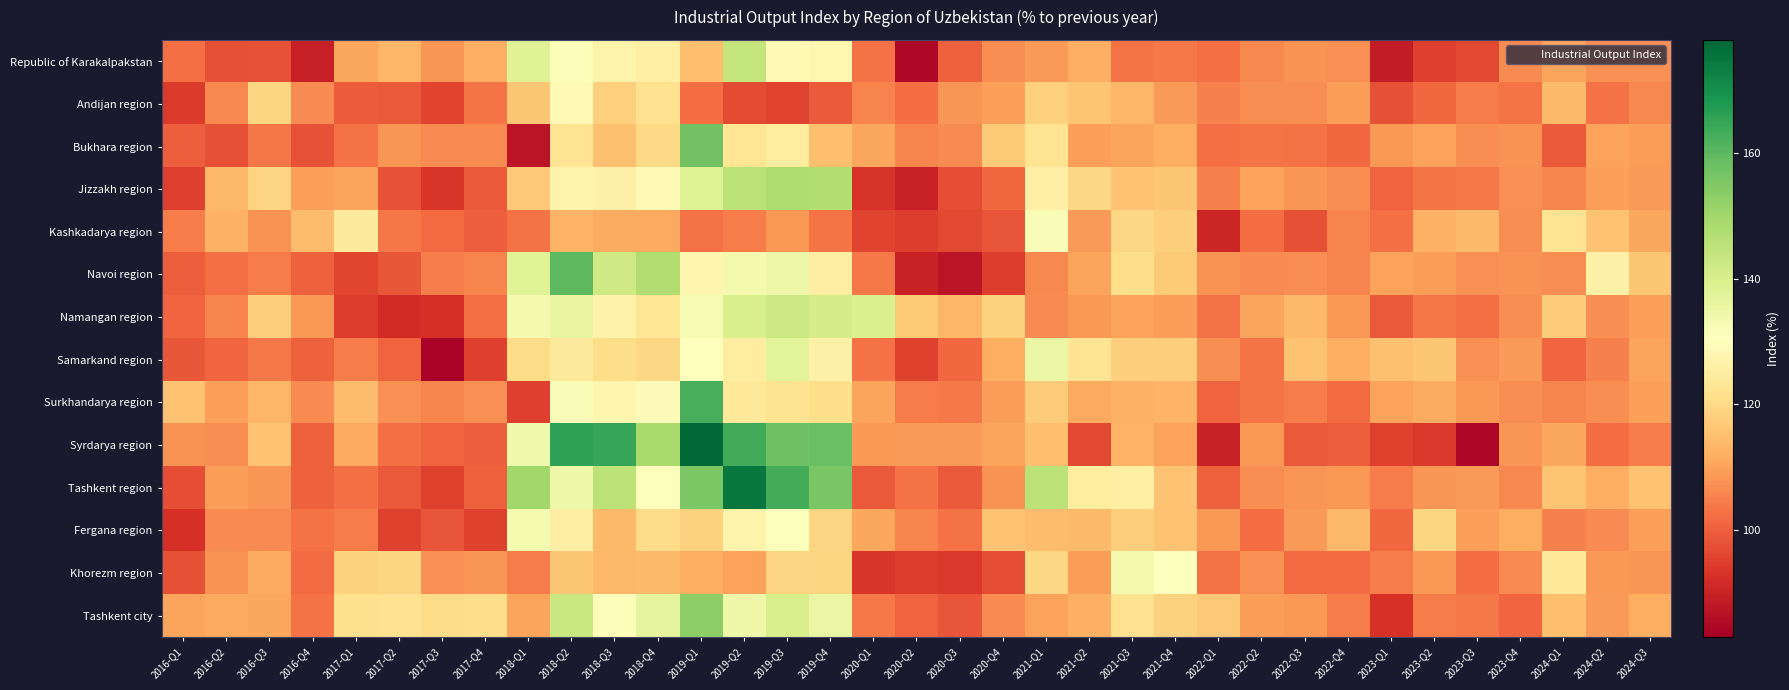

Reading right to left, what are all the values shown in this chart?

Republic of Karakalpakstan: 2024-Q3=107.2	2024-Q2=107.4	2024-Q1=110.4	2023-Q4=106.5	2023-Q3=96.6	2023-Q2=95.1	2023-Q1=88.6	2022-Q4=107.3	2022-Q3=107.5	2022-Q2=106.3	2022-Q1=102.4	2021-Q4=103.8	2021-Q3=103.4	2021-Q2=112.2	2021-Q1=108.9	2020-Q4=107.0	2020-Q3=100.3	2020-Q2=85.0	2020-Q1=102.9	2019-Q4=128.0	2019-Q3=128.9	2019-Q2=143.9	2019-Q1=114.7	2018-Q4=125.8	2018-Q3=127.1	2018-Q2=131.4	2018-Q1=138.2	2017-Q4=112.3	2017-Q3=108.2	2017-Q2=113.3	2017-Q1=110.5	2016-Q4=89.4	2016-Q3=97.9	2016-Q2=97.6	2016-Q1=102.4
Andijan region: 2024-Q3=106.1	2024-Q2=102.9	2024-Q1=114.0	2023-Q4=103.2	2023-Q3=104.4	2023-Q2=101.4	2023-Q1=97.8	2022-Q4=109.2	2022-Q3=107.1	2022-Q2=107.1	2022-Q1=105.1	2021-Q4=108.7	2021-Q3=113.2	2021-Q2=115.8	2021-Q1=118.1	2020-Q4=109.5	2020-Q3=108.1	2020-Q2=102.1	2020-Q1=105.3	2019-Q4=99.3	2019-Q3=95.7	2019-Q2=97.1	2019-Q1=102.1	2018-Q4=121.8	2018-Q3=118.1	2018-Q2=128.8	2018-Q1=116.2	2017-Q4=103.1	2017-Q3=95.7	2017-Q2=99.2	2017-Q1=99.5	2016-Q4=106.4	2016-Q3=119.2	2016-Q2=106.2	2016-Q1=94.4
Bukhara region: 2024-Q3=109.3	2024-Q2=109.8	2024-Q1=99.1	2023-Q4=107.5	2023-Q3=106.9	2023-Q2=110.0	2023-Q1=108.3	2022-Q4=101.5	2022-Q3=102.7	2022-Q2=103.4	2022-Q1=102.5	2021-Q4=111.8	2021-Q3=110.4	2021-Q2=109.7	2021-Q1=122.4	2020-Q4=117.0	2020-Q3=106.5	2020-Q2=105.6	2020-Q1=110.6	2019-Q4=114.9	2019-Q3=124.6	2019-Q2=122.9	2019-Q1=157.1	2018-Q4=119.8	2018-Q3=115.1	2018-Q2=122.7	2018-Q1=87.4	2017-Q4=106.4	2017-Q3=106.4	2017-Q2=108.0	2017-Q1=103.0	2016-Q4=98.2	2016-Q3=103.6	2016-Q2=97.8	2016-Q1=99.9
Jizzakh region: 2024-Q3=108.8	2024-Q2=109.5	2024-Q1=105.7	2023-Q4=107.2	2023-Q3=103.9	2023-Q2=103.2	2023-Q1=100.7	2022-Q4=107.0	2022-Q3=108.1	2022-Q2=109.8	2022-Q1=105.1	2021-Q4=116.2	2021-Q3=115.4	2021-Q2=119.5	2021-Q1=125.8	2020-Q4=101.5	2020-Q3=97.2	2020-Q2=90.0	2020-Q1=93.2	2019-Q4=146.9	2019-Q3=147.7	2019-Q2=145.6	2019-Q1=138.3	2018-Q4=129.0	2018-Q3=126.1	2018-Q2=127.1	2018-Q1=116.6	2017-Q4=99.0	2017-Q3=93.7	2017-Q2=98.2	2017-Q1=110.1	2016-Q4=109.7	2016-Q3=118.7	2016-Q2=113.6	2016-Q1=95.0
Kashkadarya region: 2024-Q3=110.5	2024-Q2=115.3	2024-Q1=122.6	2023-Q4=107.0	2023-Q3=113.9	2023-Q2=112.6	2023-Q1=102.6	2022-Q4=105.3	2022-Q3=97.8	2022-Q2=102.1	2022-Q1=90.6	2021-Q4=117.6	2021-Q3=119.5	2021-Q2=108.8	2021-Q1=131.9	2020-Q4=98.3	2020-Q3=96.5	2020-Q2=94.6	2020-Q1=95.7	2019-Q4=103.2	2019-Q3=108.4	2019-Q2=104.5	2019-Q1=103.0	2018-Q4=110.9	2018-Q3=111.3	2018-Q2=112.7	2018-Q1=102.7	2017-Q4=99.9	2017-Q3=101.7	2017-Q2=103.7	2017-Q1=124.2	2016-Q4=114.4	2016-Q3=107.6	2016-Q2=112.6	2016-Q1=104.4
Navoi region: 2024-Q3=116.3	2024-Q2=126.3	2024-Q1=107.0	2023-Q4=107.5	2023-Q3=107.2	2023-Q2=109.3	2023-Q1=109.9	2022-Q4=105.5	2022-Q3=107.0	2022-Q2=106.6	2022-Q1=107.7	2021-Q4=116.8	2021-Q3=120.9	2021-Q2=110.1	2021-Q1=106.1	2020-Q4=94.6	2020-Q3=87.2	2020-Q2=89.8	2020-Q1=104.1	2019-Q4=125.6	2019-Q3=134.9	2019-Q2=133.1	2019-Q1=127.6	2018-Q4=147.5	2018-Q3=142.0	2018-Q2=160.1	2018-Q1=137.8	2017-Q4=105.4	2017-Q3=104.7	2017-Q2=98.6	2017-Q1=96.2	2016-Q4=100.3	2016-Q3=104.2	2016-Q2=102.4	2016-Q1=100.0
Namangan region: 2024-Q3=109.5	2024-Q2=106.9	2024-Q1=117.2	2023-Q4=107.1	2023-Q3=102.3	2023-Q2=103.5	2023-Q1=99.3	2022-Q4=108.5	2022-Q3=113.7	2022-Q2=110.4	2022-Q1=103.0	2021-Q4=109.1	2021-Q3=109.9	2021-Q2=108.4	2021-Q1=106.4	2020-Q4=118.3	2020-Q3=113.3	2020-Q2=117.1	2020-Q1=139.2	2019-Q4=140.8	2019-Q3=142.1	2019-Q2=139.9	2019-Q1=132.6	2018-Q4=123.0	2018-Q3=126.6	2018-Q2=135.7	2018-Q1=133.4	2017-Q4=102.4	2017-Q3=92.5	2017-Q2=91.8	2017-Q1=94.8	2016-Q4=108.6	2016-Q3=117.7	2016-Q2=105.6	2016-Q1=100.9
Samarkand region: 2024-Q3=110.3	2024-Q2=105.0	2024-Q1=100.9	2023-Q4=108.9	2023-Q3=107.2	2023-Q2=116.2	2023-Q1=115.0	2022-Q4=111.8	2022-Q3=115.6	2022-Q2=103.2	2022-Q1=107.1	2021-Q4=117.8	2021-Q3=117.7	2021-Q2=122.6	2021-Q1=135.1	2020-Q4=111.7	2020-Q3=101.3	2020-Q2=95.5	2020-Q1=102.8	2019-Q4=126.2	2019-Q3=137.2	2019-Q2=124.9	2019-Q1=130.6	2018-Q4=119.6	2018-Q3=120.8	2018-Q2=124.3	2018-Q1=120.4	2017-Q4=95.2	2017-Q3=83.9	2017-Q2=100.7	2017-Q1=104.5	2016-Q4=100.2	2016-Q3=103.9	2016-Q2=101.1	2016-Q1=98.9
Surkhandarya region: 2024-Q3=109.6	2024-Q2=107.1	2024-Q1=106.0	2023-Q4=106.9	2023-Q3=108.6	2023-Q2=111.5	2023-Q1=109.9	2022-Q4=101.6	2022-Q3=104.4	2022-Q2=103.3	2022-Q1=100.5	2021-Q4=112.9	2021-Q3=112.5	2021-Q2=111.1	2021-Q1=117.2	2020-Q4=109.0	2020-Q3=104.0	2020-Q2=104.5	2020-Q1=110.2	2019-Q4=121.2	2019-Q3=122.3	2019-Q2=123.5	2019-Q1=162.7	2018-Q4=129.7	2018-Q3=127.9	2018-Q2=131.8	2018-Q1=94.9	2017-Q4=107.3	2017-Q3=105.8	2017-Q2=107.2	2017-Q1=114.3	2016-Q4=106.7	2016-Q3=113.4	2016-Q2=109.6	2016-Q1=115.4
Syrdarya region: 2024-Q3=104.2	2024-Q2=102.0	2024-Q1=110.5	2023-Q4=107.9	2023-Q3=84.8	2023-Q2=94.1	2023-Q1=95.4	2022-Q4=99.7	2022-Q3=99.1	2022-Q2=108.3	2022-Q1=90.0	2021-Q4=109.9	2021-Q3=112.9	2021-Q2=96.5	2021-Q1=114.6	2020-Q4=110.2	2020-Q3=108.8	2020-Q2=108.8	2020-Q1=108.6	2019-Q4=158.1	2019-Q3=157.3	2019-Q2=163.2	2019-Q1=177.3	2018-Q4=149.0	2018-Q3=164.9	2018-Q2=165.4	2018-Q1=134.2	2017-Q4=99.8	2017-Q3=100.6	2017-Q2=102.4	2017-Q1=110.9	2016-Q4=100.2	2016-Q3=115.4	2016-Q2=106.9	2016-Q1=107.7
Tashkent region: 2024-Q3=115.3	2024-Q2=111.8	2024-Q1=116.0	2023-Q4=106.2	2023-Q3=108.7	2023-Q2=108.0	2023-Q1=104.2	2022-Q4=108.6	2022-Q3=108.0	2022-Q2=107.0	2022-Q1=100.1	2021-Q4=115.3	2021-Q3=125.9	2021-Q2=124.8	2021-Q1=145.7	2020-Q4=107.8	2020-Q3=99.0	2020-Q2=102.9	2020-Q1=99.1	2019-Q4=155.8	2019-Q3=163.0	2019-Q2=174.9	2019-Q1=155.7	2018-Q4=131.1	2018-Q3=145.1	2018-Q2=134.3	2018-Q1=150.1	2017-Q4=100.3	2017-Q3=95.4	2017-Q2=99.1	2017-Q1=102.4	2016-Q4=100.2	2016-Q3=108.1	2016-Q2=109.0	2016-Q1=97.4
Fergana region: 2024-Q3=109.6	2024-Q2=106.6	2024-Q1=105.0	2023-Q4=111.6	2023-Q3=109.6	2023-Q2=119.2	2023-Q1=101.4	2022-Q4=113.8	2022-Q3=108.8	2022-Q2=102.2	2022-Q1=108.5	2021-Q4=115.3	2021-Q3=117.6	2021-Q2=114.0	2021-Q1=114.5	2020-Q4=115.3	2020-Q3=102.8	2020-Q2=105.3	2020-Q1=110.8	2019-Q4=118.8	2019-Q3=131.1	2019-Q2=127.0	2019-Q1=118.4	2018-Q4=120.4	2018-Q3=114.1	2018-Q2=125.6	2018-Q1=132.9	2017-Q4=95.4	2017-Q3=98.4	2017-Q2=95.6	2017-Q1=104.3	2016-Q4=102.8	2016-Q3=106.4	2016-Q2=106.6	2016-Q1=92.6
Khorezm region: 2024-Q3=108.1	2024-Q2=108.5	2024-Q1=123.7	2023-Q4=106.6	2023-Q3=102.0	2023-Q2=108.5	2023-Q1=104.3	2022-Q4=101.8	2022-Q3=101.8	2022-Q2=107.2	2022-Q1=102.7	2021-Q4=130.9	2021-Q3=133.7	2021-Q2=109.3	2021-Q1=119.7	2020-Q4=97.4	2020-Q3=94.0	2020-Q2=94.6	2020-Q1=93.6	2019-Q4=119.3	2019-Q3=118.7	2019-Q2=109.8	2019-Q1=111.7	2018-Q4=114.0	2018-Q3=113.6	2018-Q2=116.1	2018-Q1=104.4	2017-Q4=108.2	2017-Q3=107.3	2017-Q2=119.1	2017-Q1=118.6	2016-Q4=101.8	2016-Q3=111.2	2016-Q2=107.7	2016-Q1=97.7
Tashkent city: 2024-Q3=111.6	2024-Q2=108.7	2024-Q1=114.9	2023-Q4=101.1	2023-Q3=104.0	2023-Q2=104.3	2023-Q1=92.7	2022-Q4=104.4	2022-Q3=108.5	2022-Q2=109.2	2022-Q1=116.5	2021-Q4=118.3	2021-Q3=121.9	2021-Q2=112.1	2021-Q1=109.9	2020-Q4=106.6	2020-Q3=98.5	2020-Q2=100.7	2020-Q1=103.8	2019-Q4=135.5	2019-Q3=140.1	2019-Q2=134.5	2019-Q1=153.0	2018-Q4=136.5	2018-Q3=131.5	2018-Q2=142.8	2018-Q1=110.3	2017-Q4=120.5	2017-Q3=120.4	2017-Q2=121.8	2017-Q1=121.5	2016-Q4=102.8	2016-Q3=110.5	2016-Q2=110.9	2016-Q1=110.1